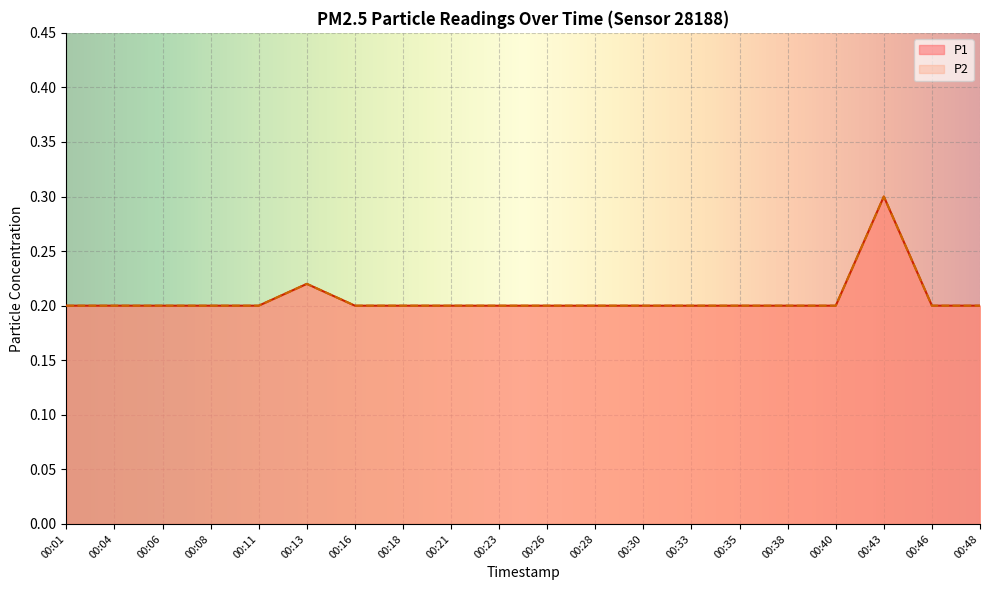

Which category has the lowest value in the P2 series?

00:01